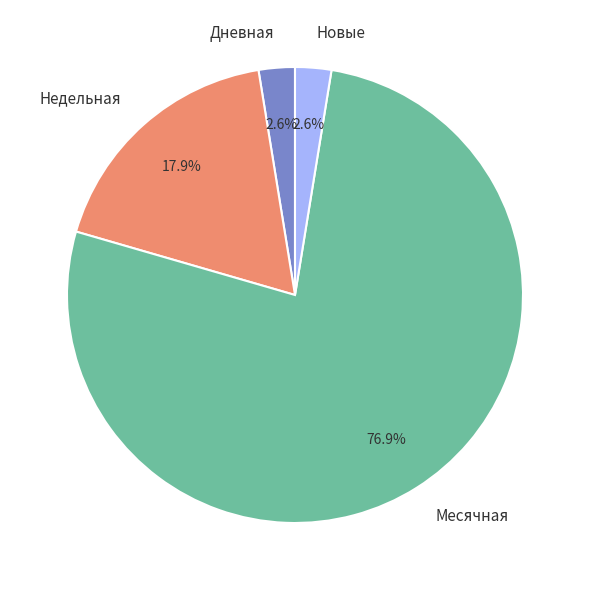

Which has a higher value, Дневная or Недельная?

Недельная